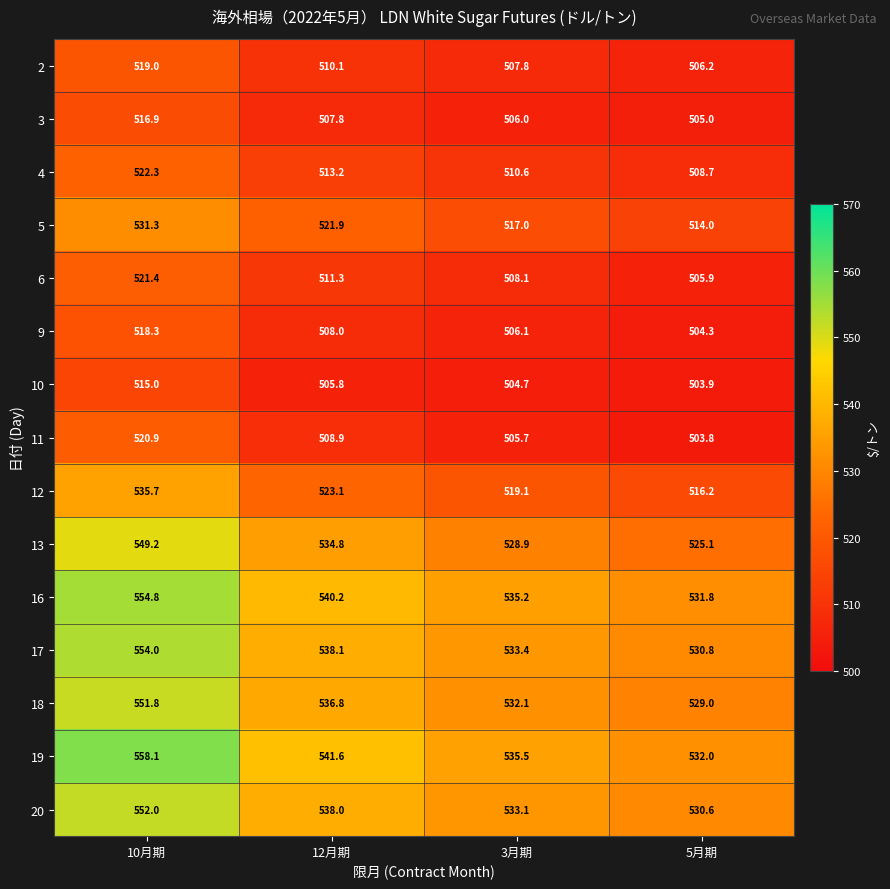

Is the value of 10 at 5月期 greater than the value of 16 at 5月期?

No